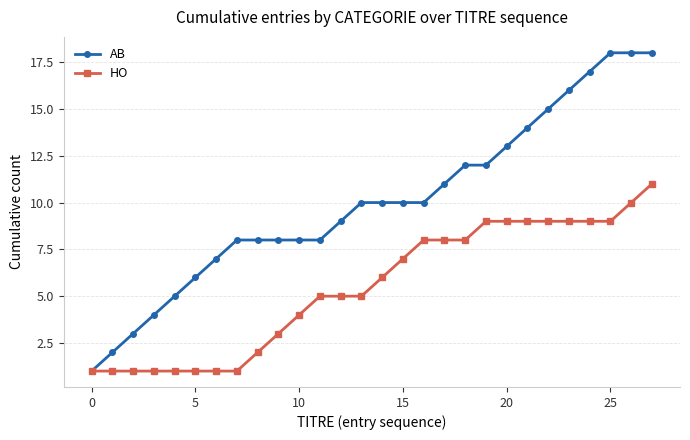

Which series has the largest total across all categories?

AB